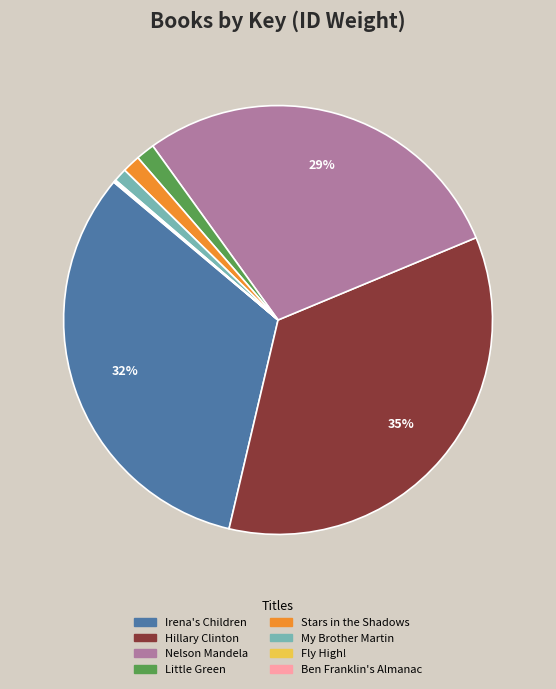

To the nearest percent, what is the average slice percentage?

12%